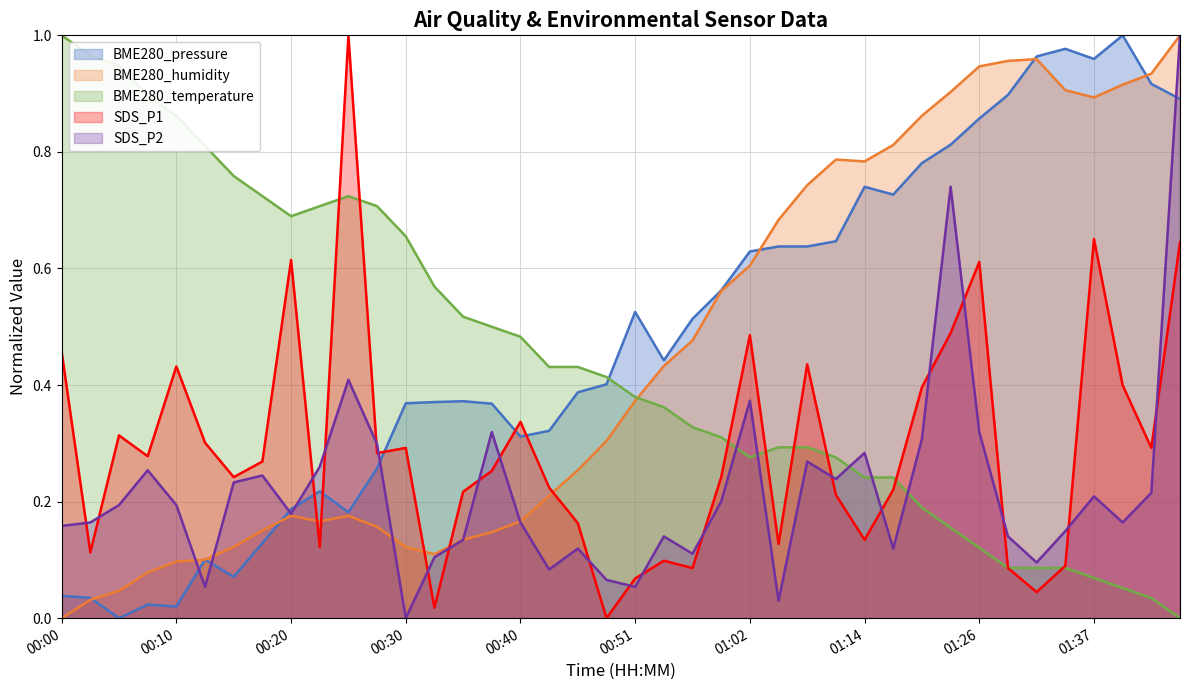

Which series has the largest range (max minus min)?

BME280_pressure